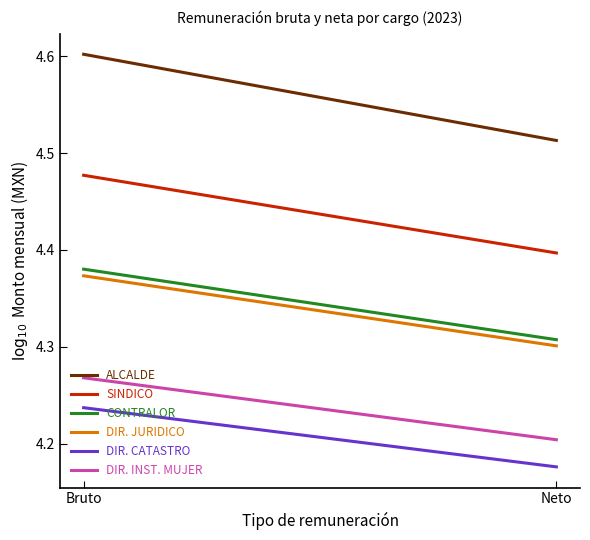

What is the difference between the maximum and minimum values in the CONTRALOR series?

0.1